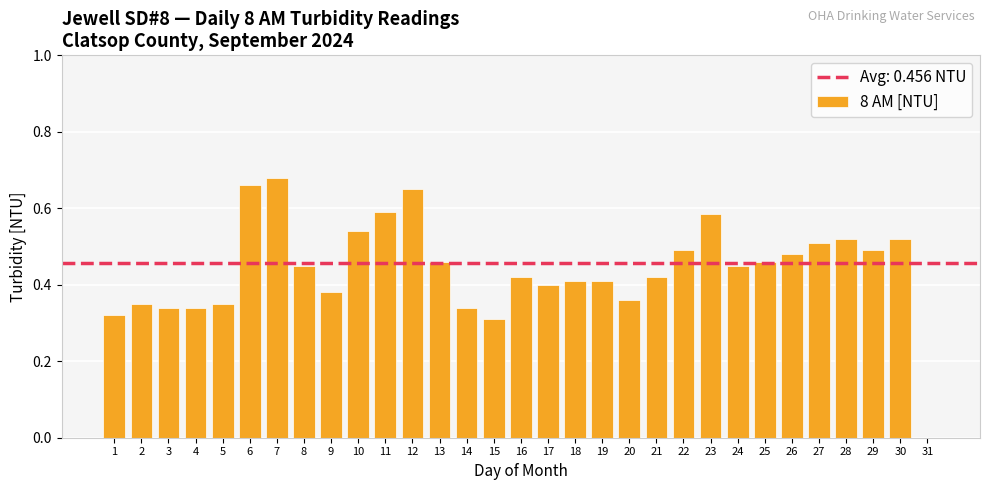

Is it true that the value at 21 is 0.4?

True